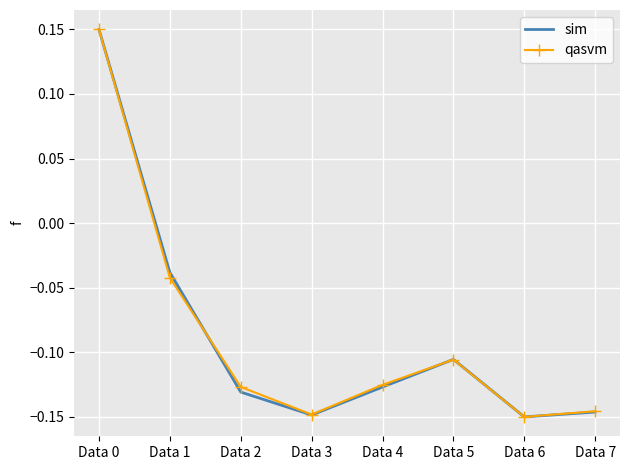

The sim series shows -0.2 at Data 7. True or false?

False